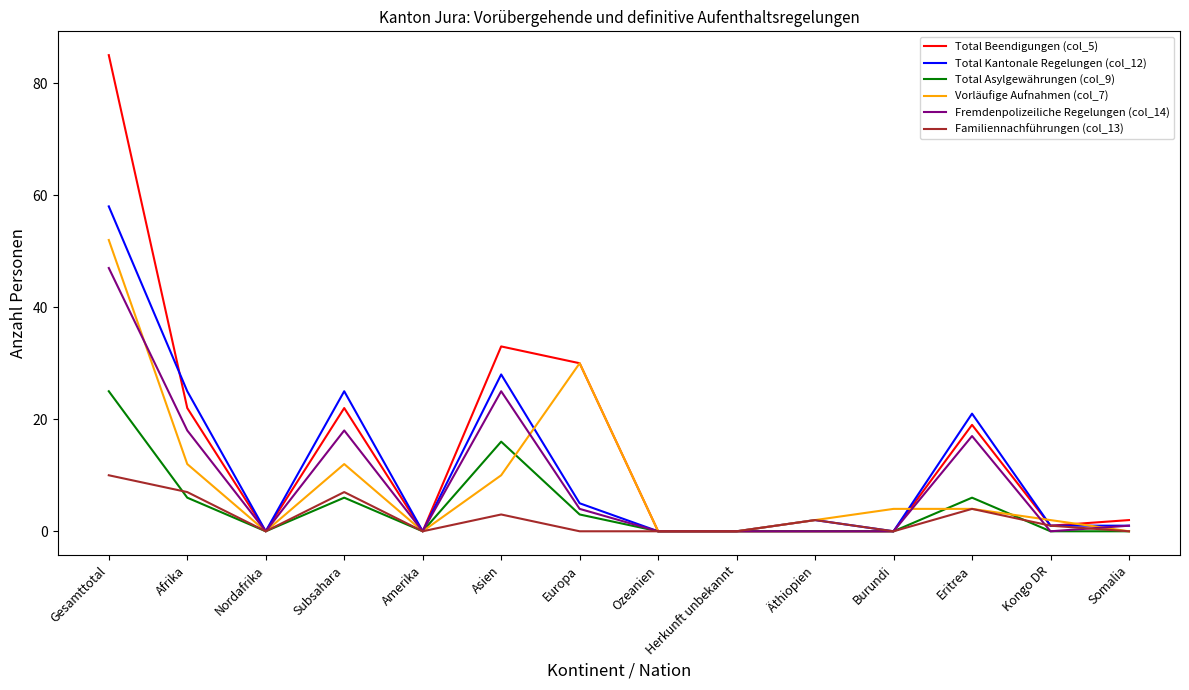

At which category is the sum across all series the highest?

Gesamttotal